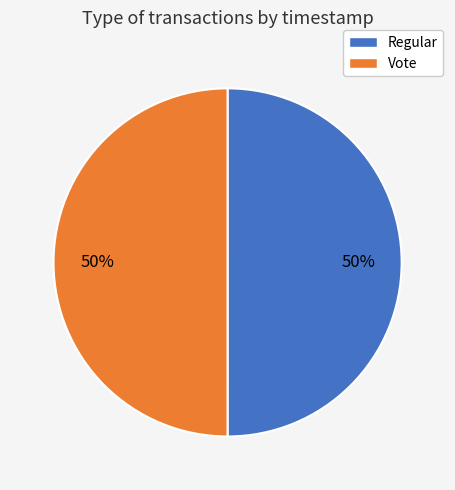

To the nearest percent, what is the average slice percentage?

50%